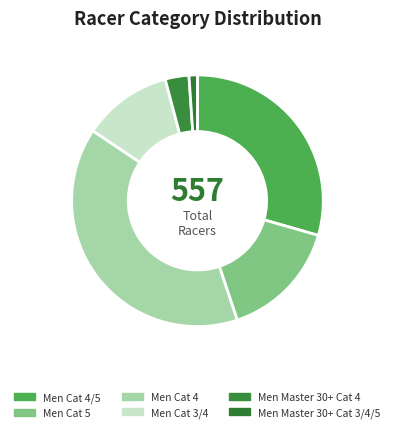

Rank the categories by value from highest to lowest.

Men Cat 4, Men Cat 4/5, Men Cat 5, Men Cat 3/4, Men Master 30+ Cat 4, Men Master 30+ Cat 3/4/5